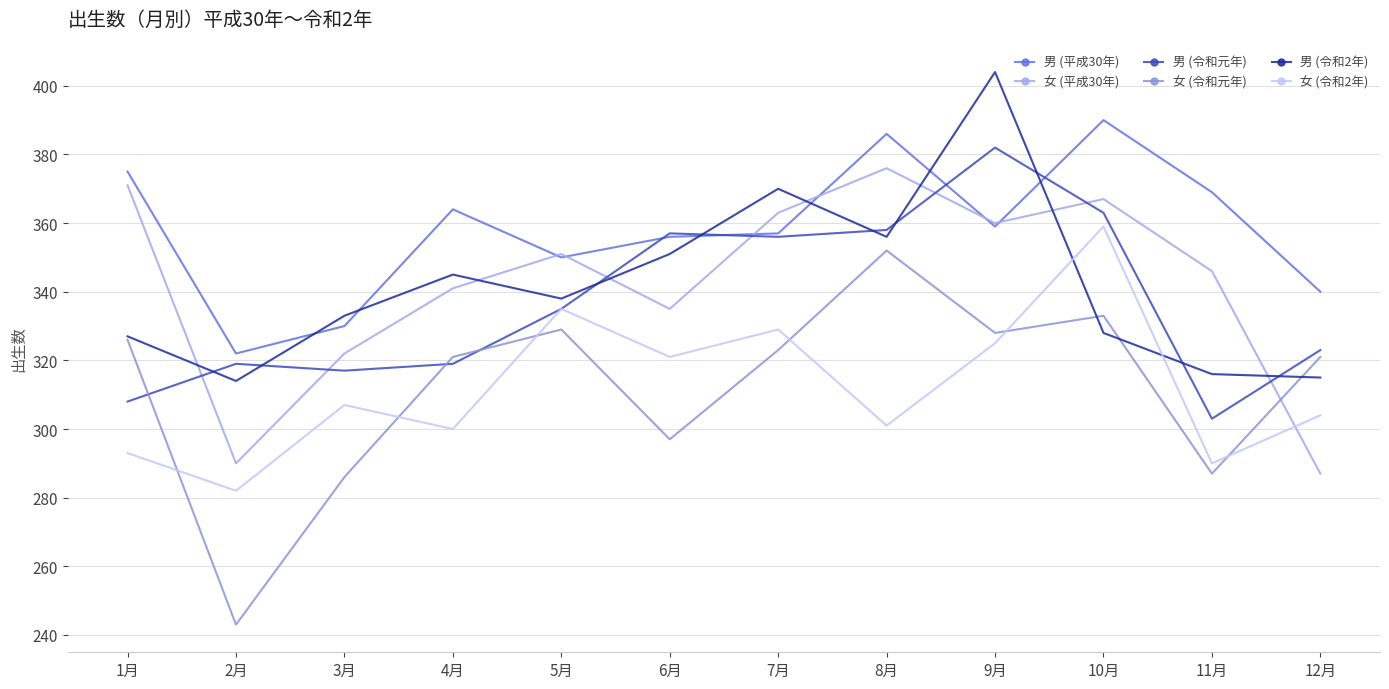

True or false: 男 (令和元年) has a value of 95 at 1月.

False